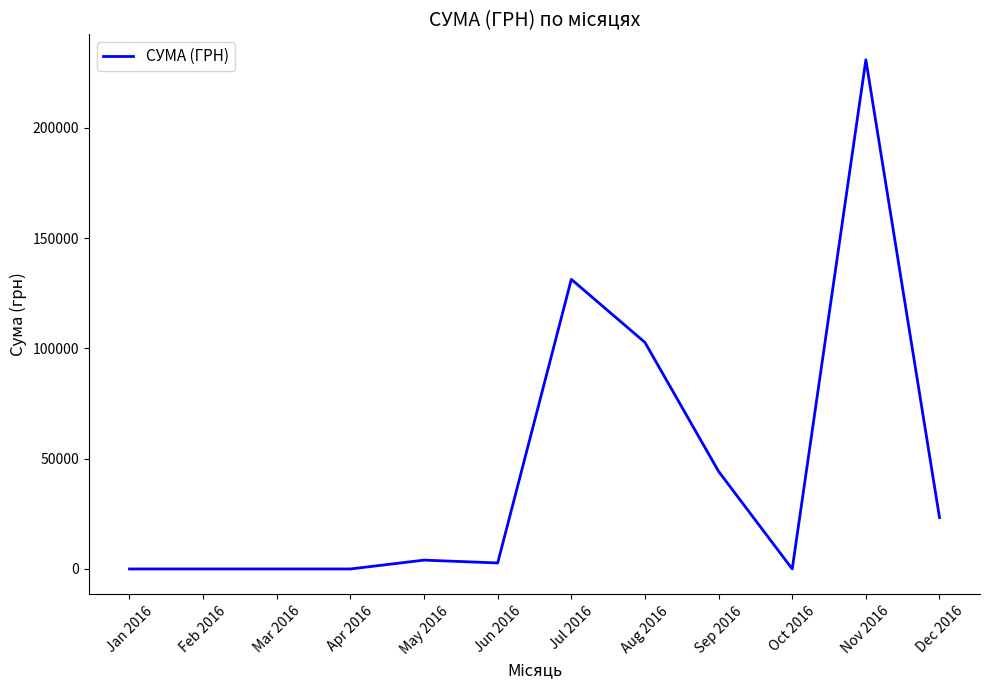

The chart shows a value of 2719.2 at Jun 2016. True or false?

True